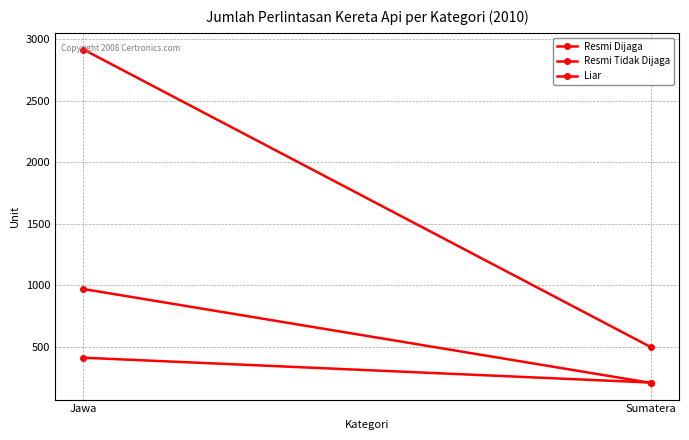

List the series in order of their peak value, highest first.

Resmi Tidak Dijaga, Resmi Dijaga, Liar